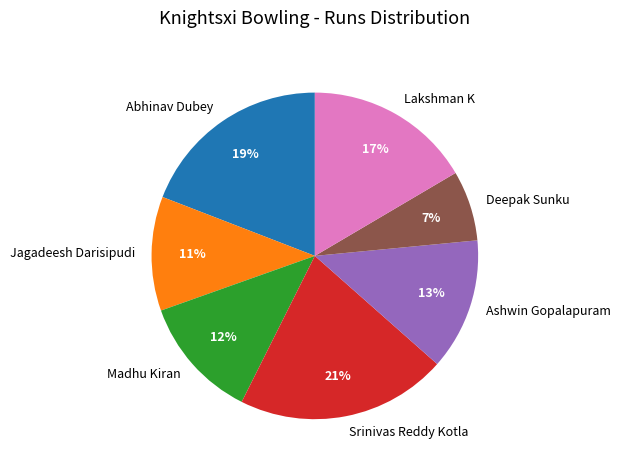

To the nearest percent, what is the average slice percentage?

14%